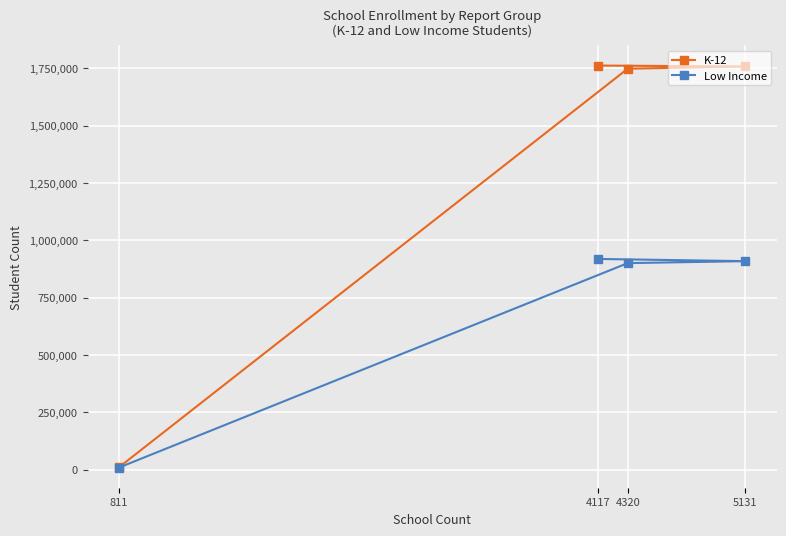

How many data points does each series have?

4